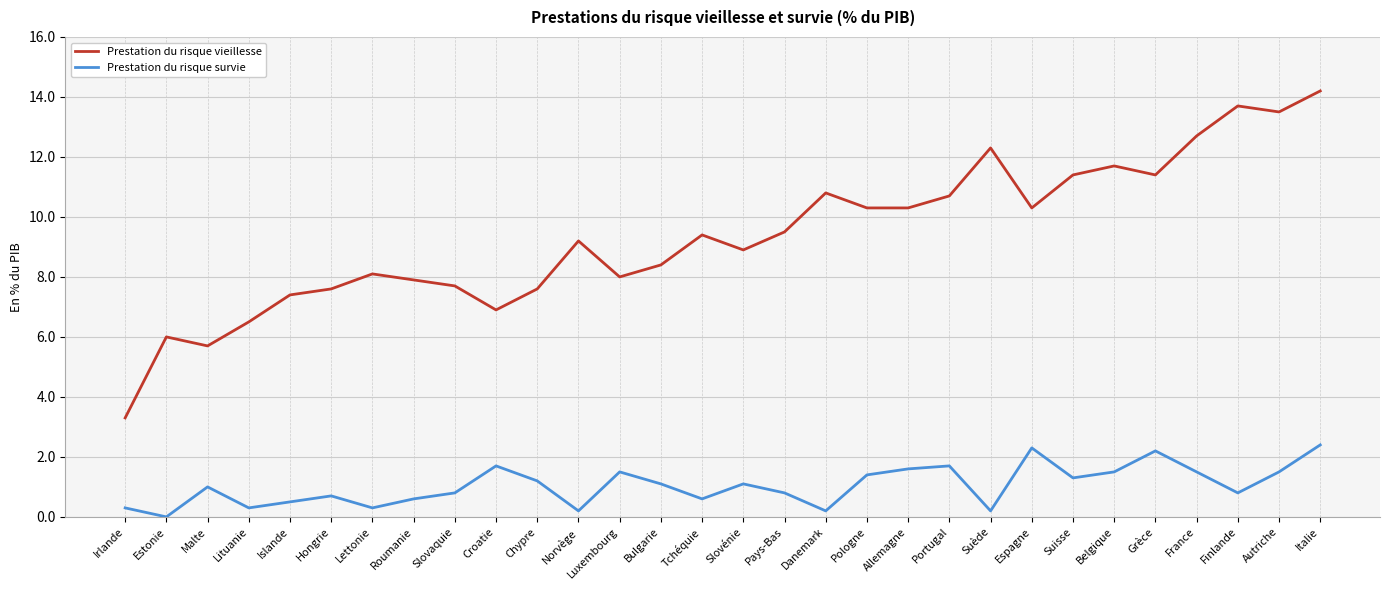

What are all the series names shown in the legend?

Prestation du risque vieillesse, Prestation du risque survie